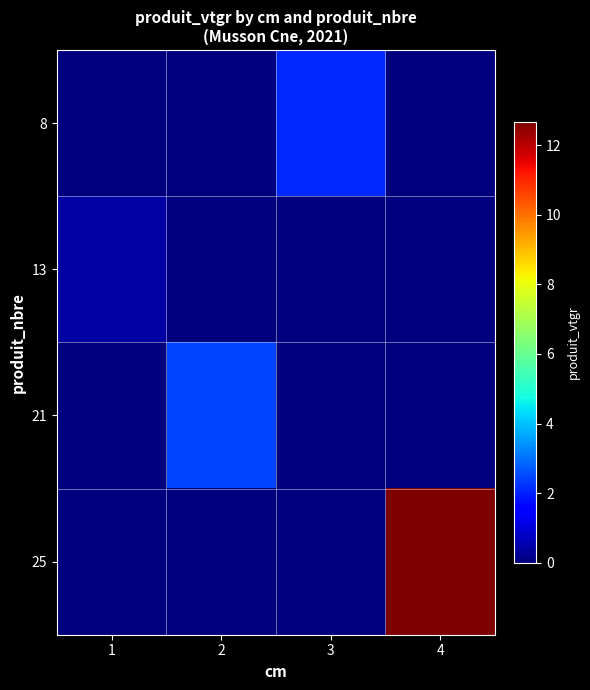

Reading left to right, list all the values displayed in this chart.

8: 1=0.0	2=0.0	3=2.1	4=0.0
13: 1=0.4	2=0.0	3=0.0	4=0.0
21: 1=0.0	2=2.5	3=0.0	4=0.0
25: 1=0.0	2=0.0	3=0.0	4=12.7